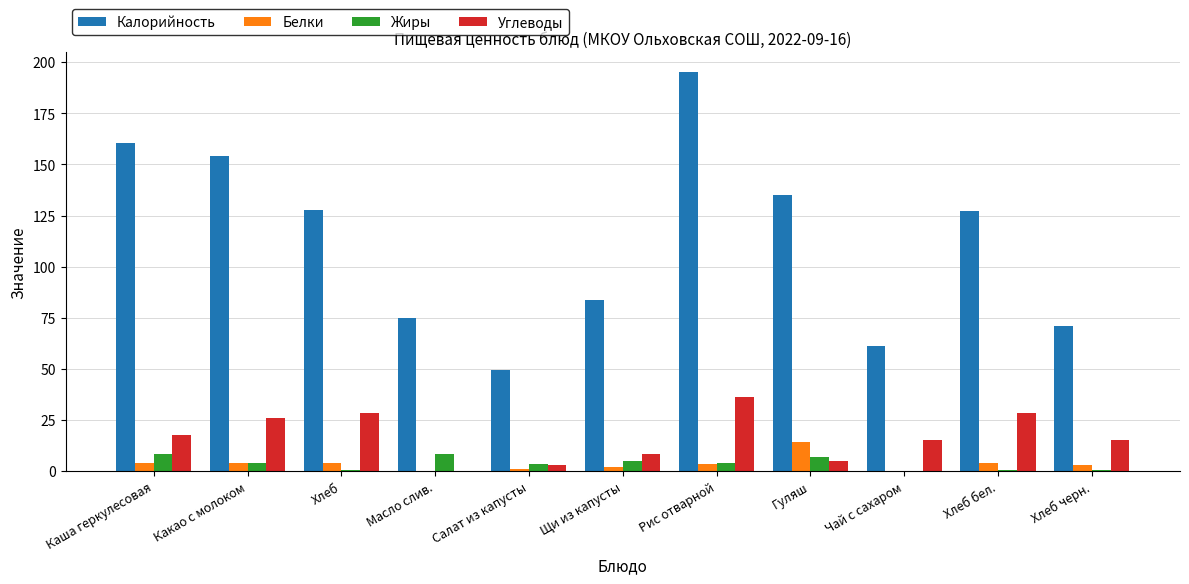

What is the difference between the Белки values at Рис отварной and Гуляш?

10.6